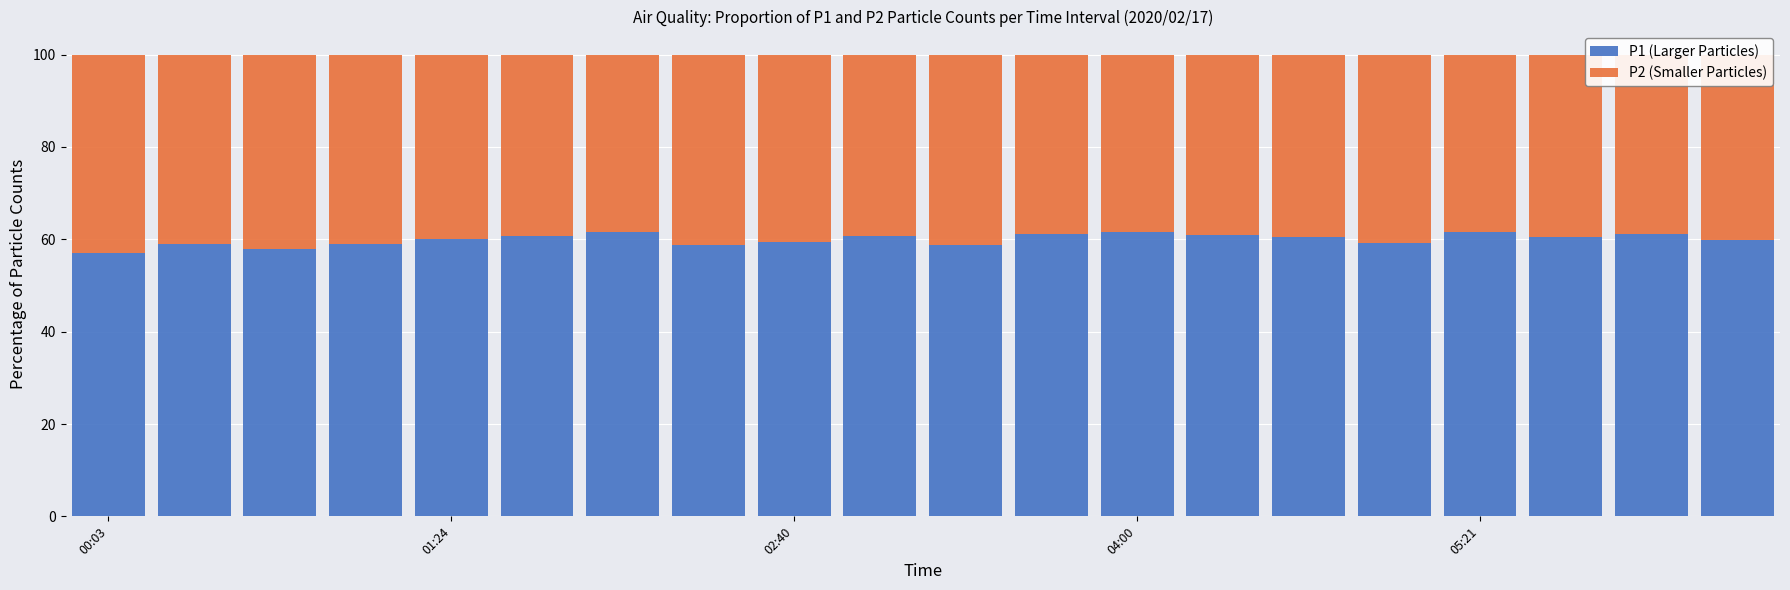

What is the difference between the second highest and minimum values in the P1 (Larger Particles) series?

4.5